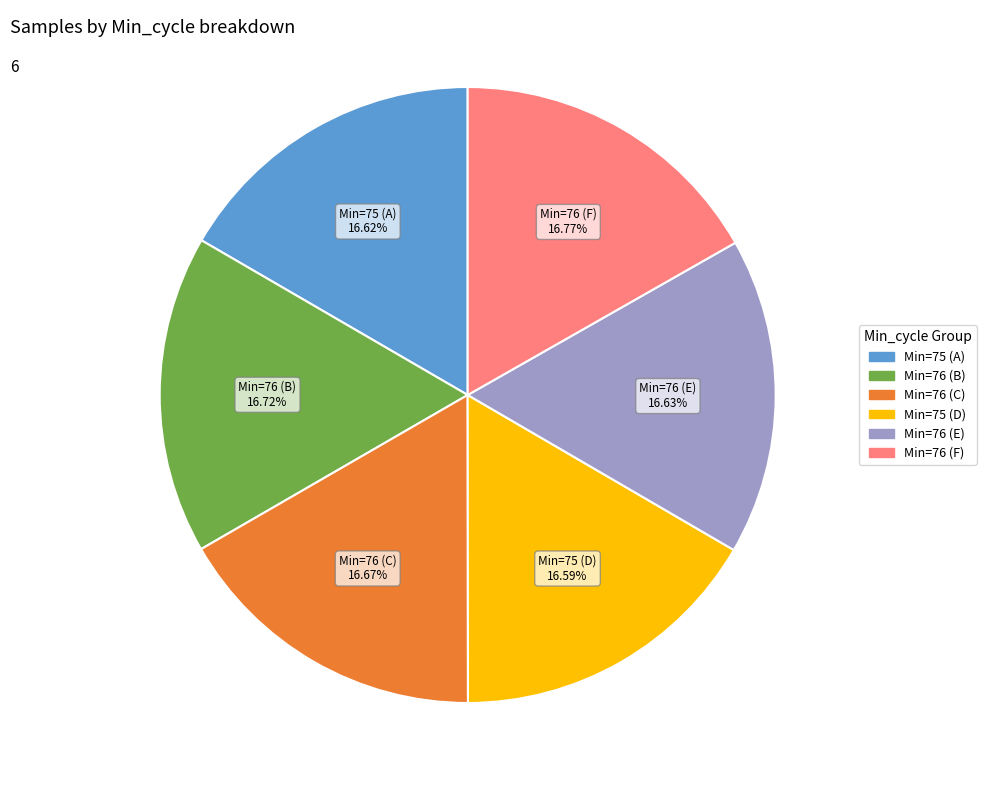

Is there any slice that represents more than half of the pie?

No